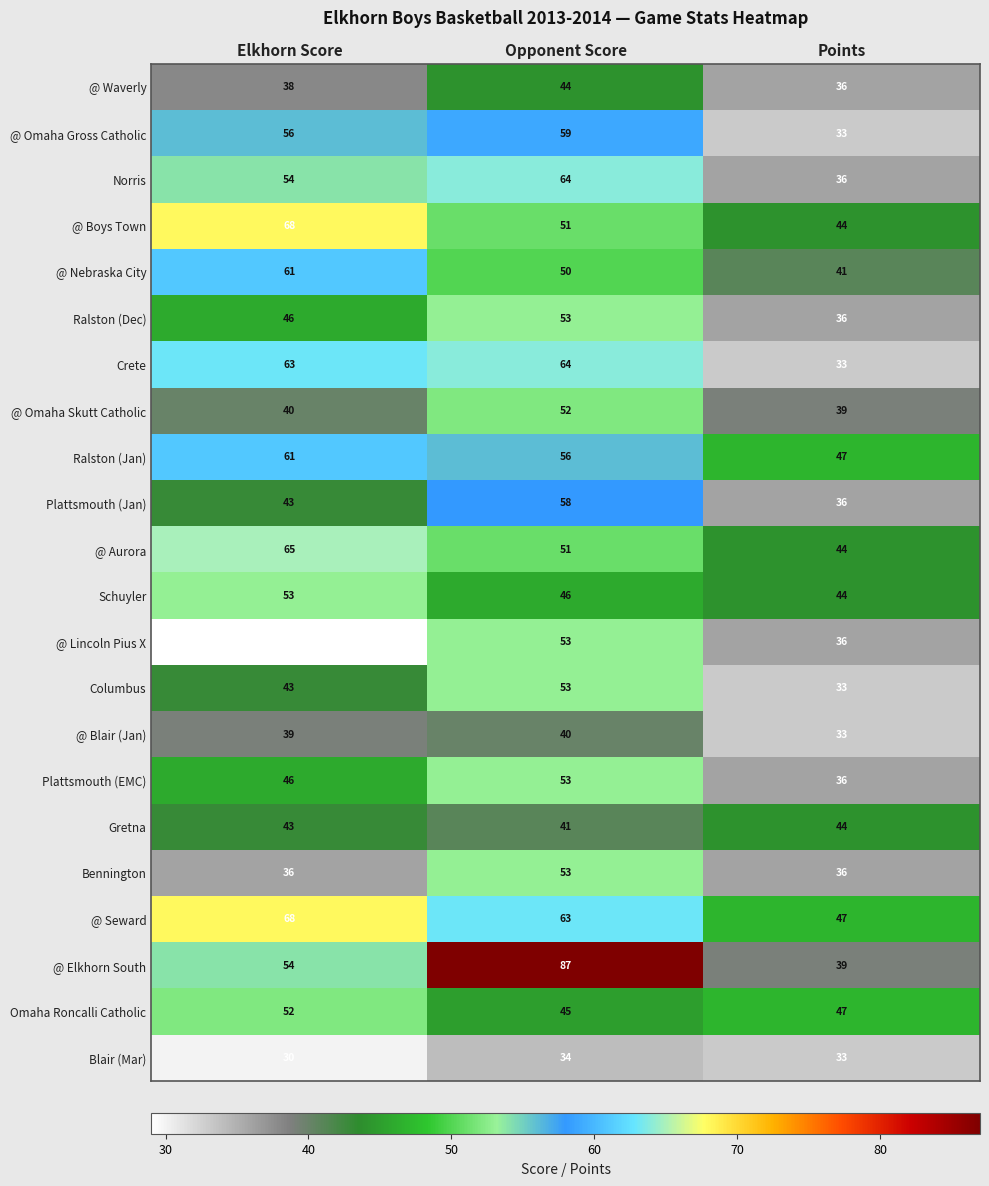

List the labels in order of Ralston (Jan) value, largest first.

Elkhorn Score, Opponent Score, Points